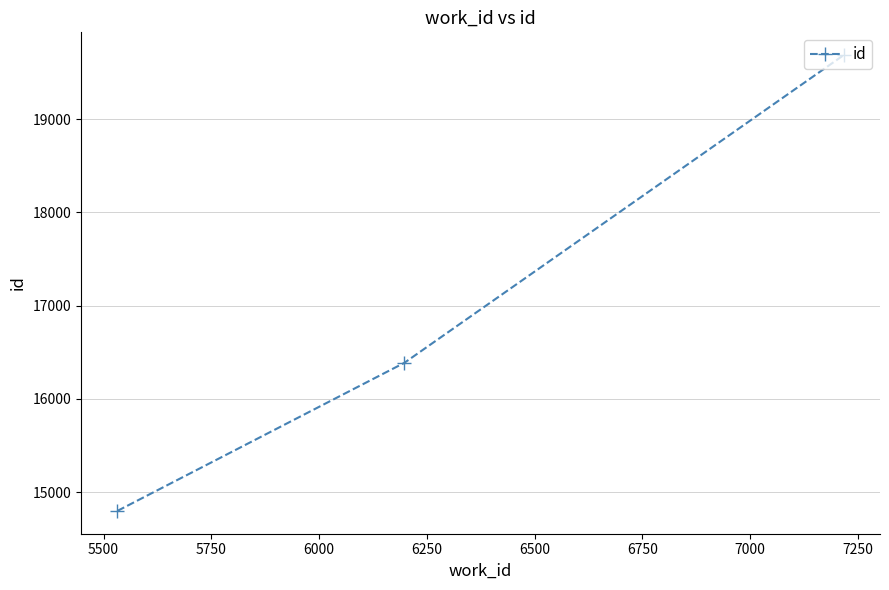

How many lines are shown in the chart?

1